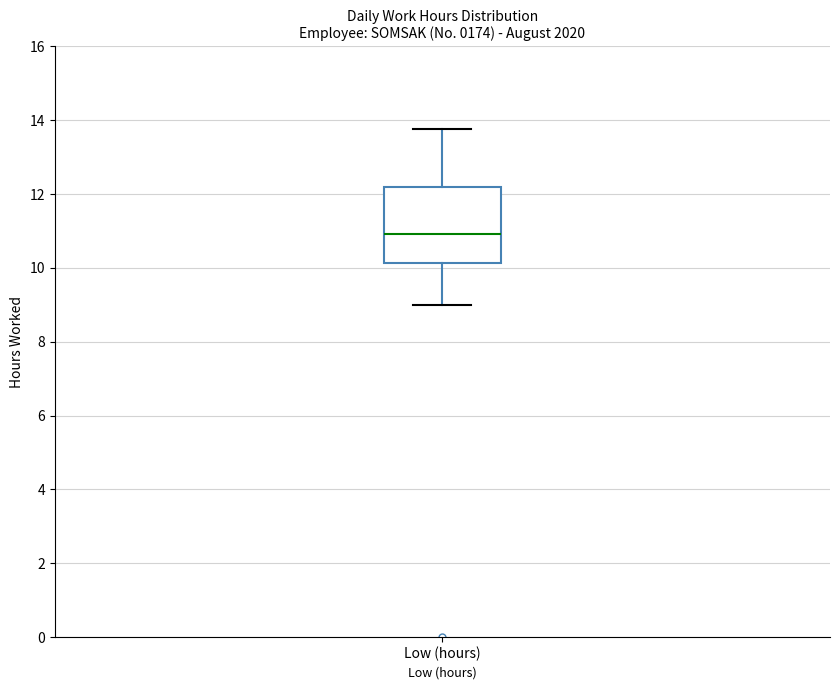

Where is the upper edge of the box for Low (hours) on the y-axis? The values are not printed on the chart, so give them approximately, as read against the axis.

12.2